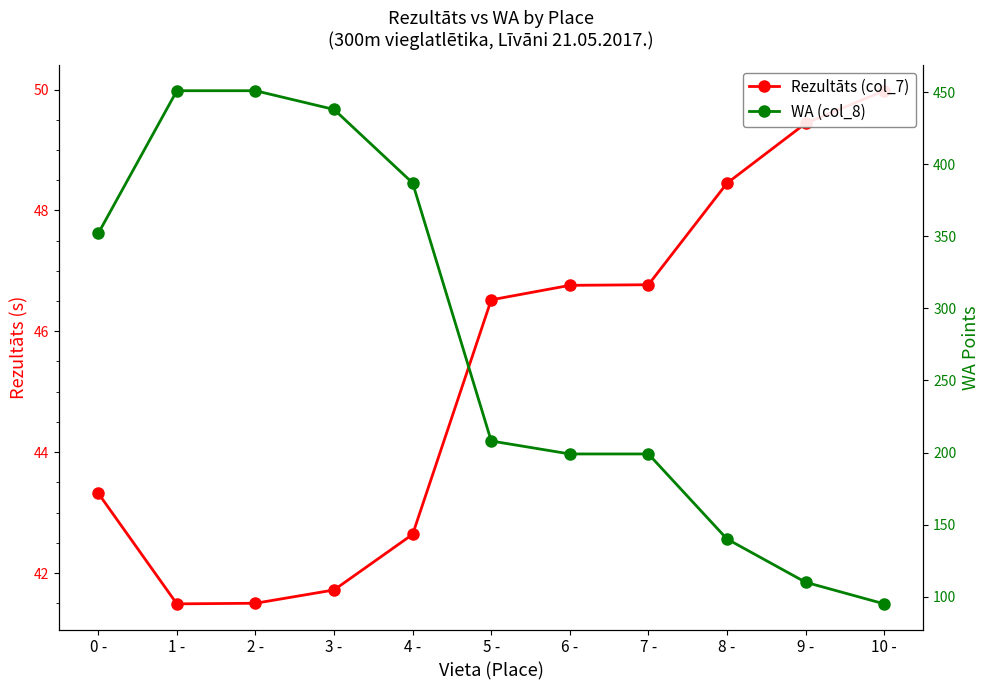

Rank the categories by WA (col_8) value from lowest to highest.

10 -, 9 -, 8 -, 6 -, 7 -, 5 -, 0 -, 4 -, 3 -, 1 -, 2 -